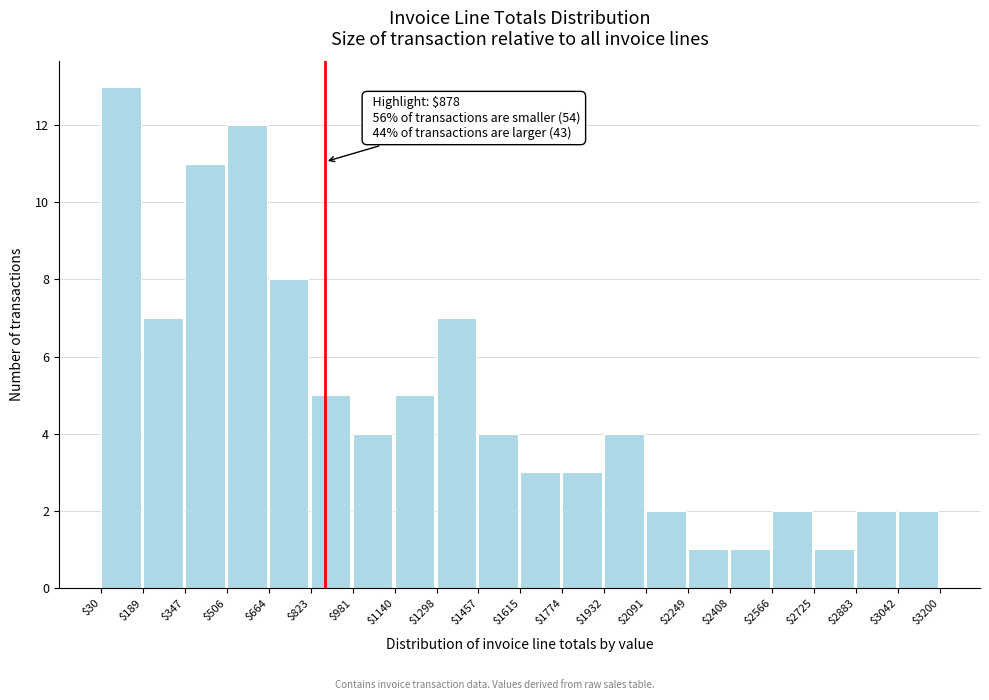

Over which range of the x-axis is the bar tallest?

$30 to $189